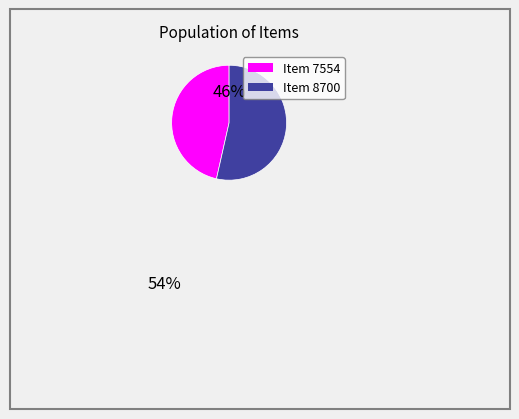

Is there a majority slice in this chart?

Yes